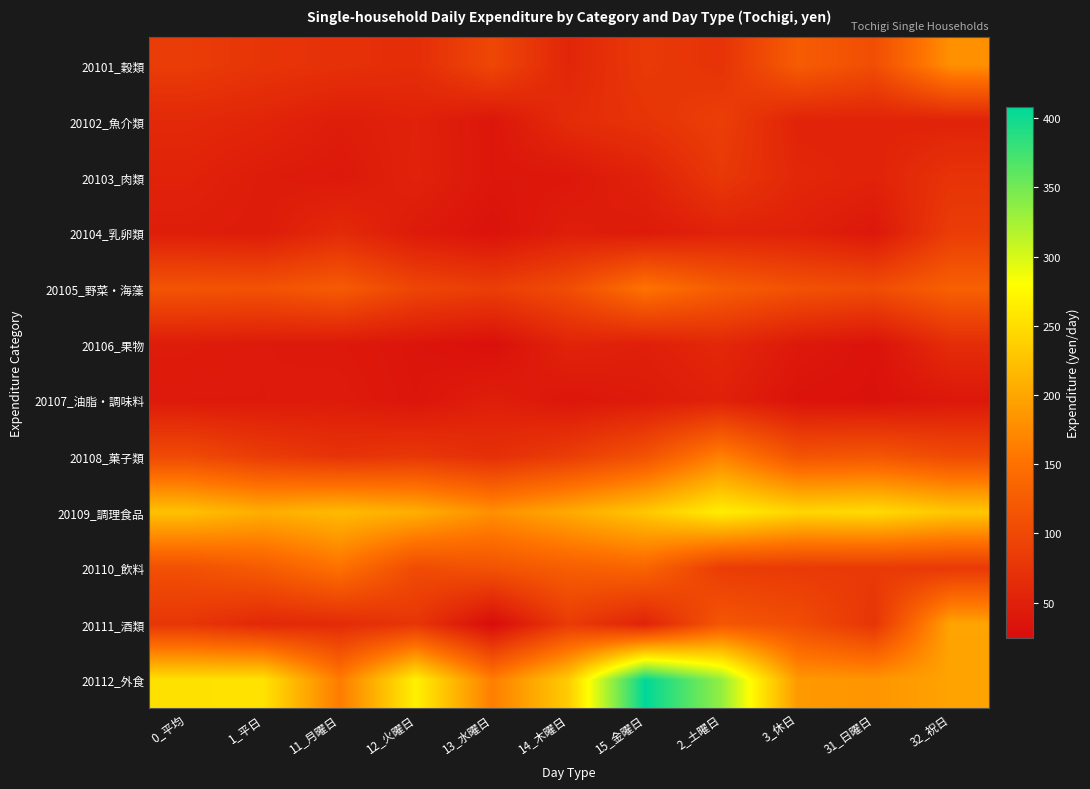

At which category does the chart reach its minimum across all series?

13_水曜日